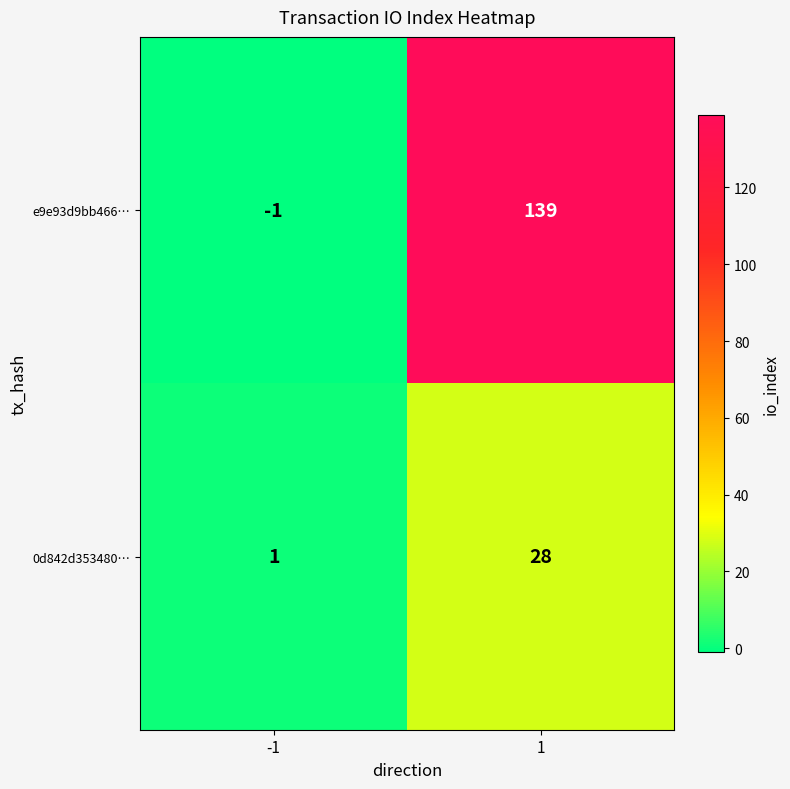

What is the greatest value displayed?

139